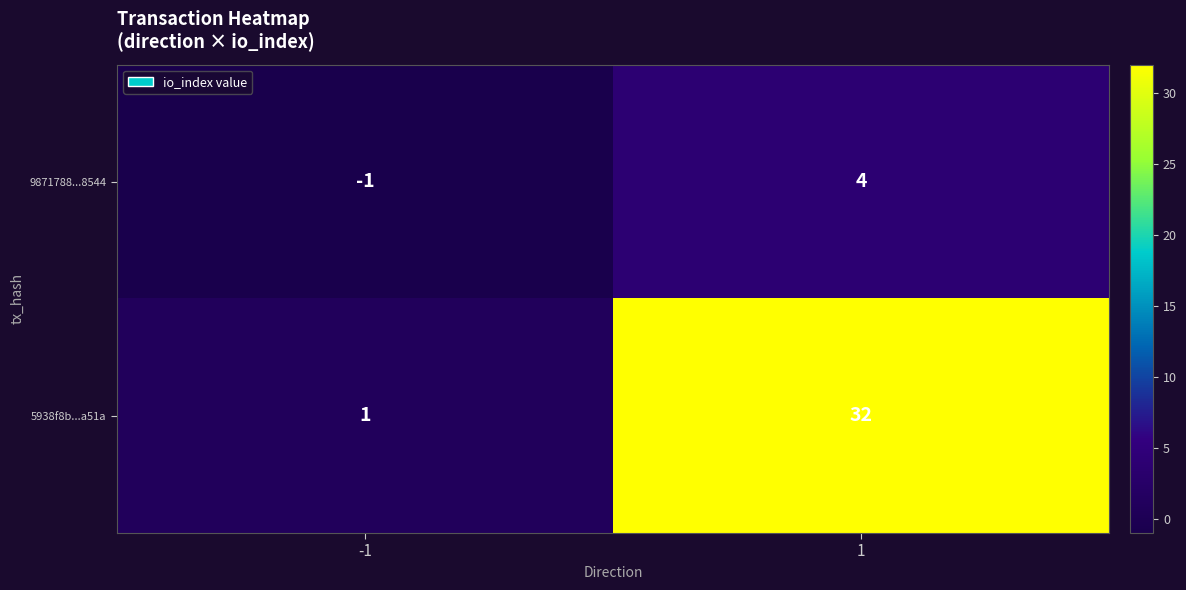

Which series has the largest total across all categories?

5938f8b...a51a